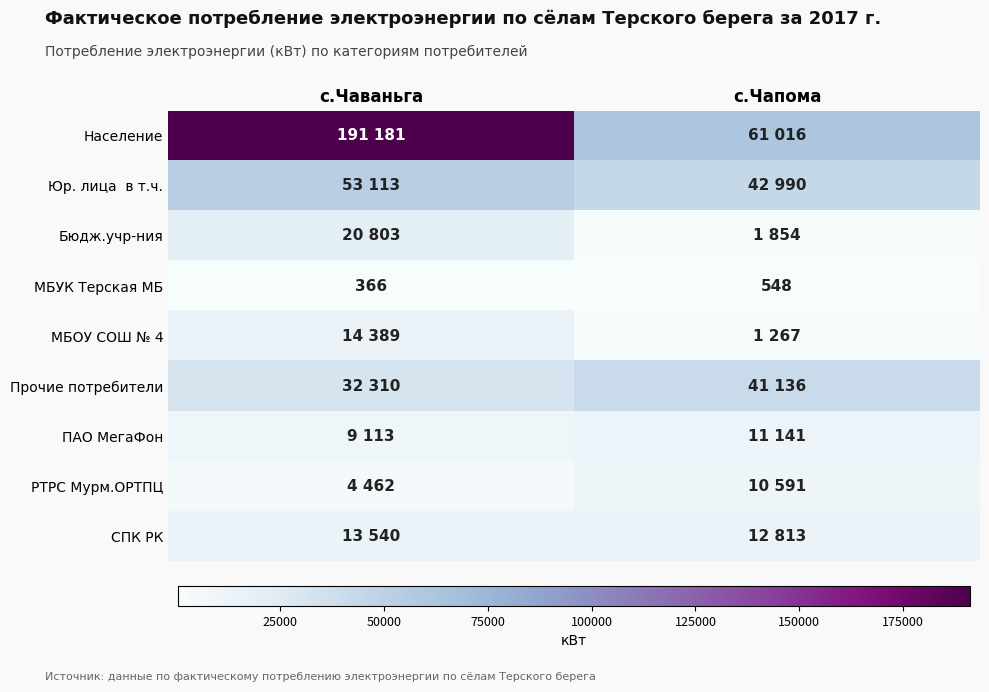

What is the sum of all МБУК Терская МБ values?

914